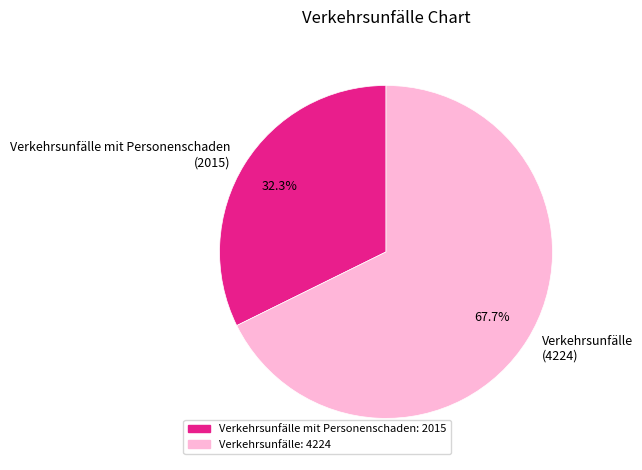

Rank the categories by value from lowest to highest.

Verkehrsunfälle mit Personenschaden, Verkehrsunfälle